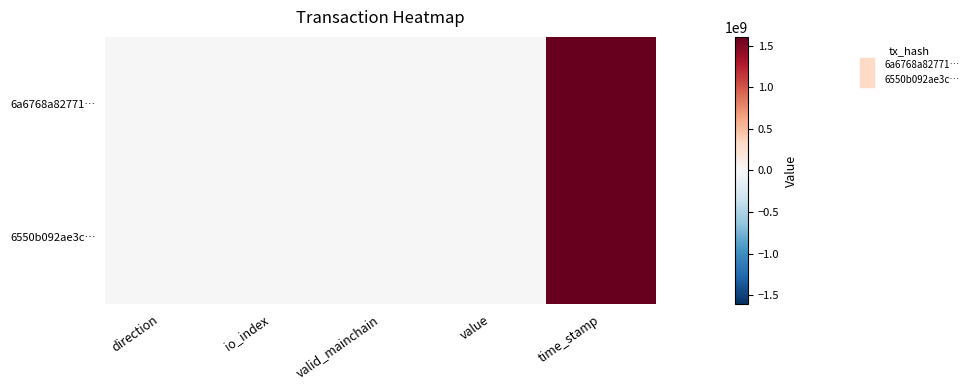

Reading left to right, extract all data points from this chart.

6a6768a82771…: direction=-1.0	io_index=70.0	valid_mainchain=1.0	value=0.7	time_stamp=1605494902.0
6550b092ae3c…: direction=1.0	io_index=28.0	valid_mainchain=1.0	value=0.7	time_stamp=1605460717.0